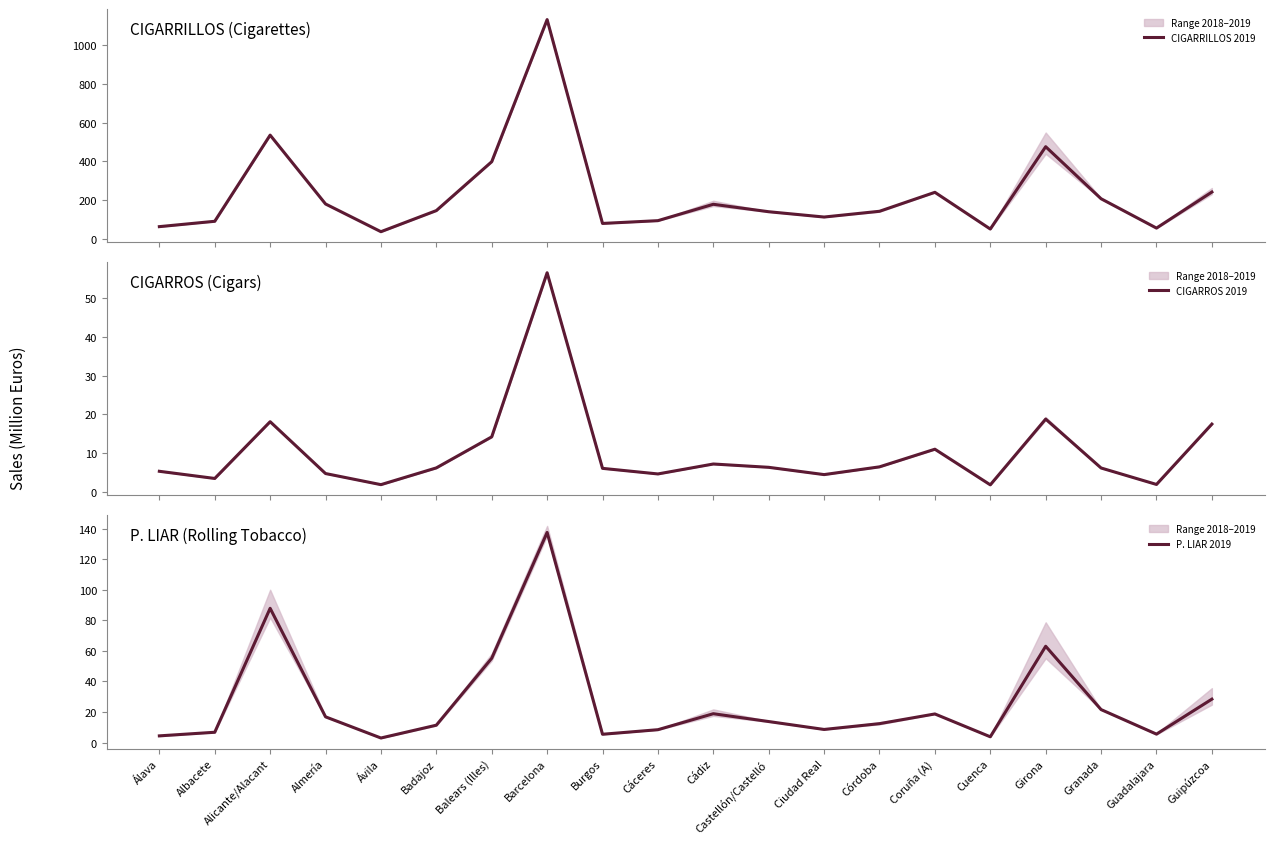

Which label corresponds to the smallest value in the chart?

Cuenca